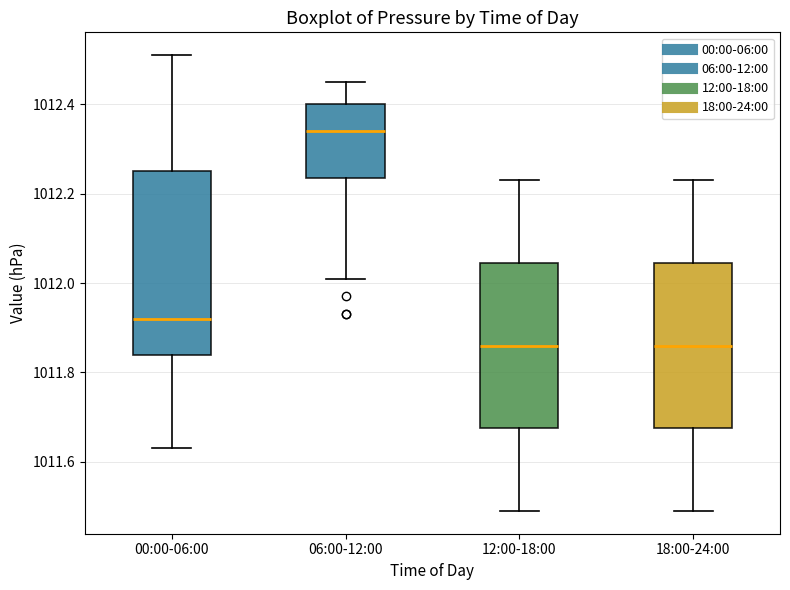

Reading left to right, transcribe this box plot: for each box, give where its median line is, the range the box spans, and where its two whiskers end, as read against the y-axis. The values are not printed on the chart, so give them approximately, as read against the axis.

00:00-06:00: median 1011.92, box 1011.84 to 1012.26, whiskers 1011.64 to 1012.52
06:00-12:00: median 1012.34, box 1012.24 to 1012.40, whiskers 1012.02 to 1012.46
12:00-18:00: median 1011.86, box 1011.68 to 1012.04, whiskers 1011.50 to 1012.24
18:00-24:00: median 1011.86, box 1011.68 to 1012.04, whiskers 1011.50 to 1012.24